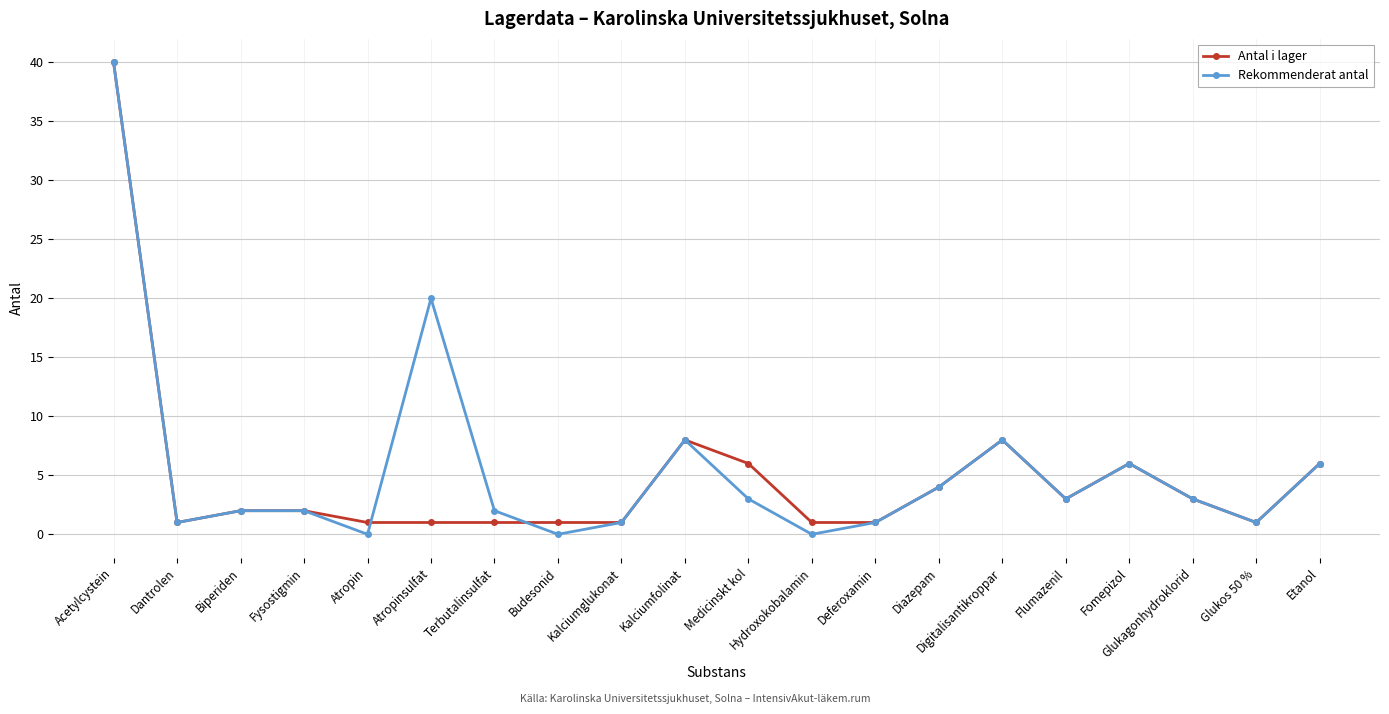

Is the value of Antal i lager at Glukagonhydroklorid greater than the value of Rekommenderat antal at Atropinsulfat?

No